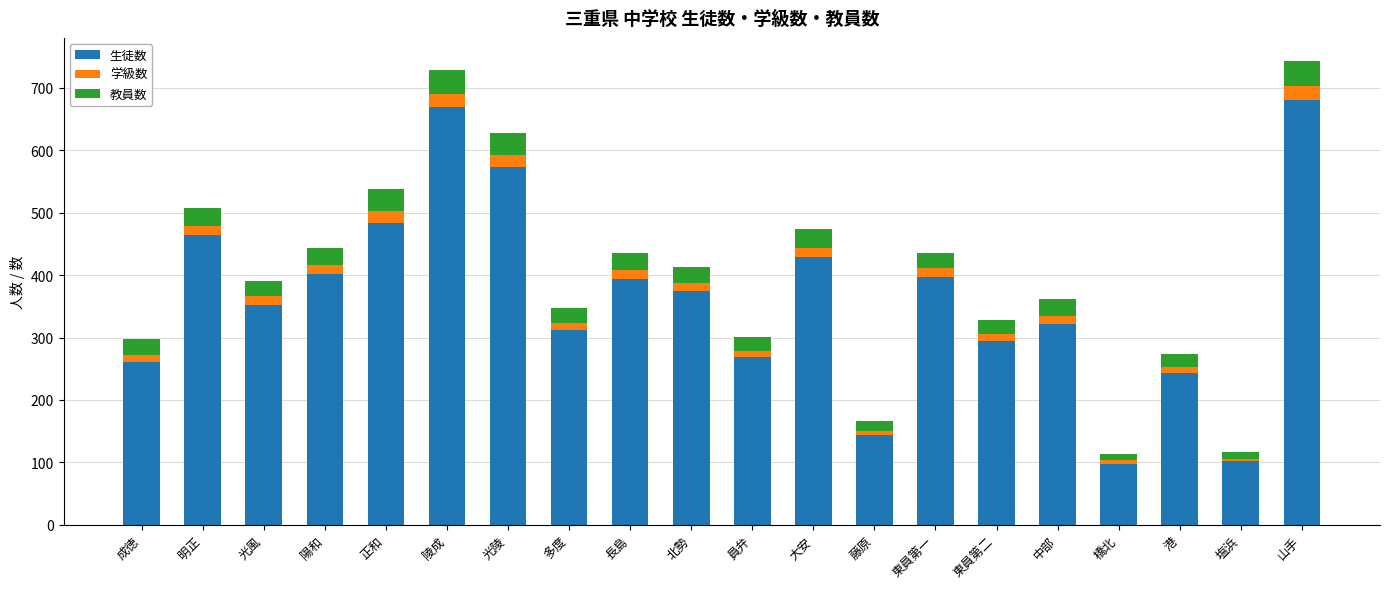

What is the sum of all 生徒数 values?

7265